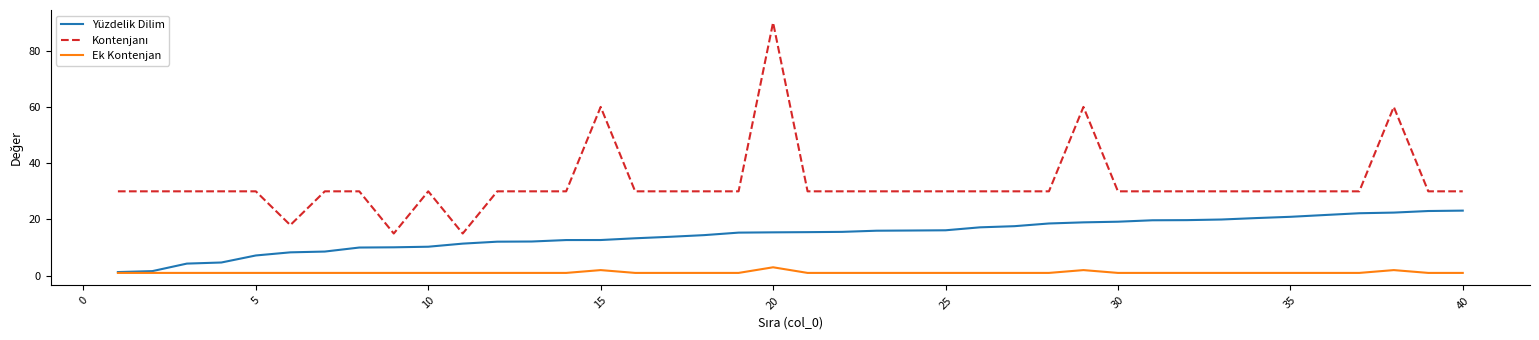

What is the value of the Ek Kontenjan point at the 35th from the left?

1.0